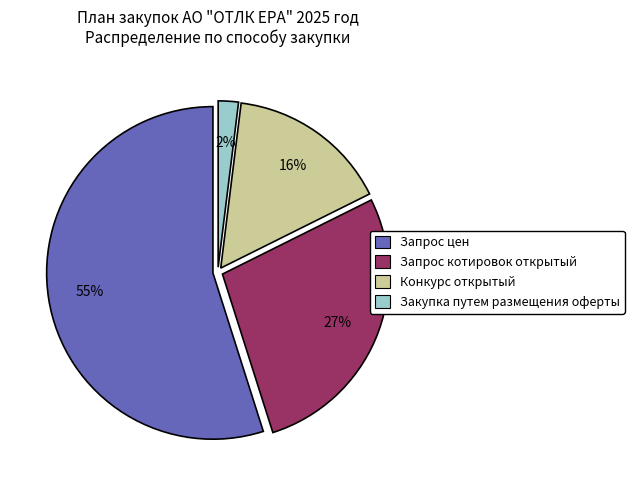

How many slices are in this pie chart?

4